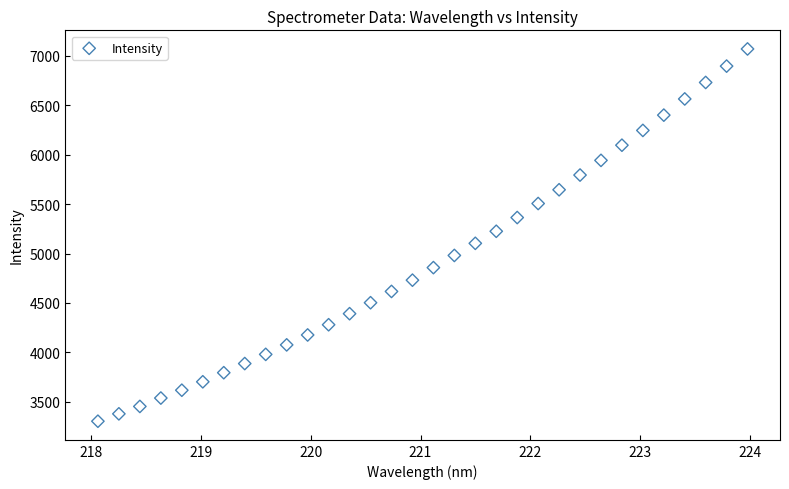

What is the range of X values (max minus min)?

5.9